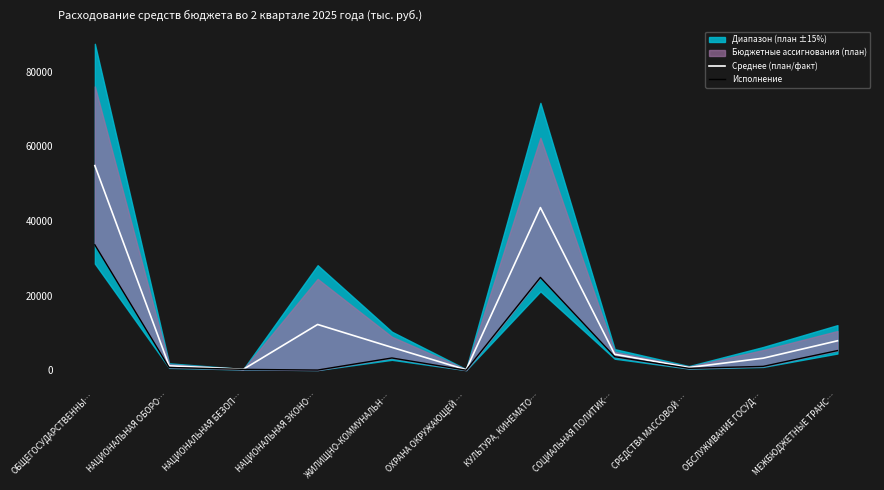

How many data points in Исполнение are above 1019?

6